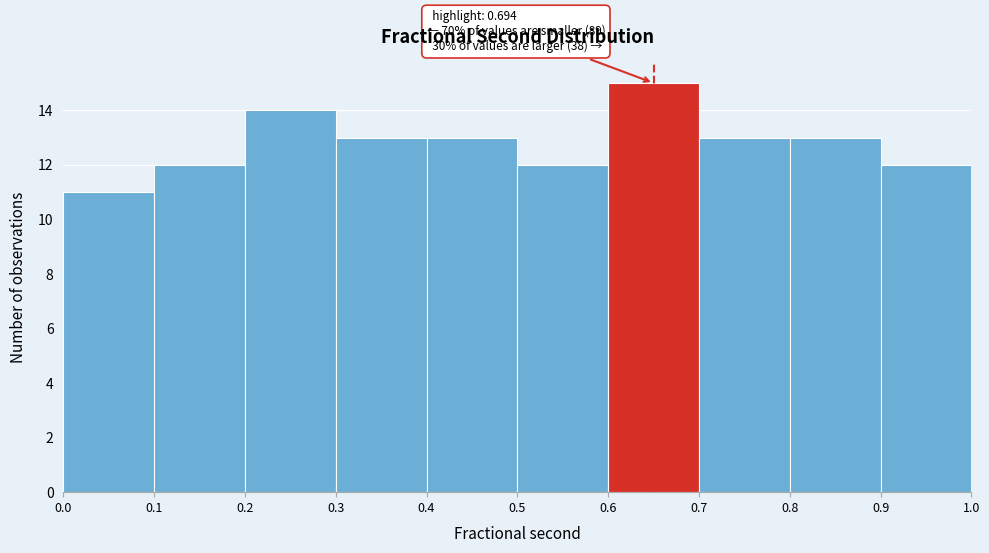

Over which range of the x-axis is the bar tallest?

0.6 to 0.7